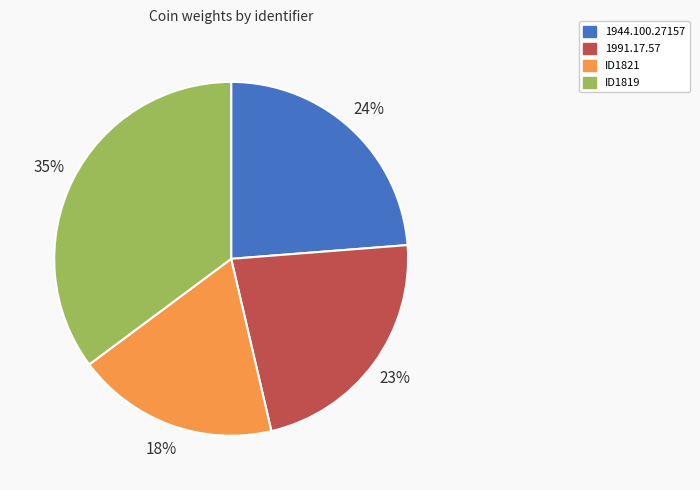

How many slices are in this pie chart?

4